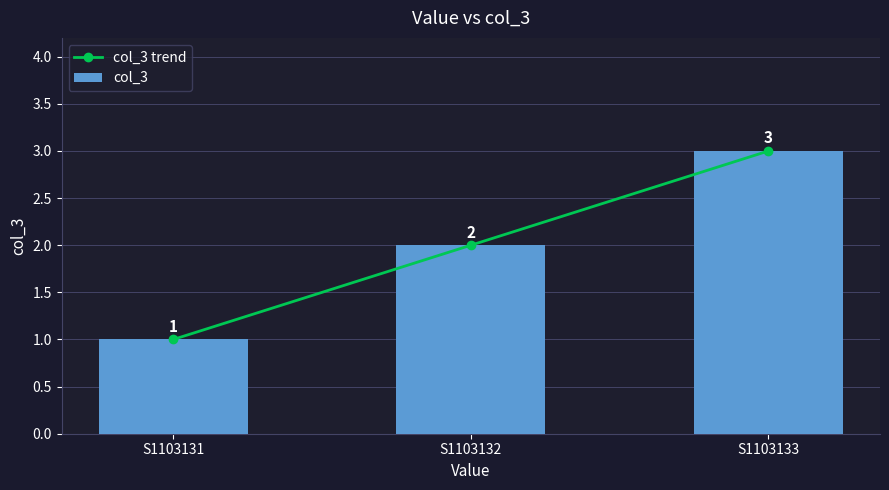

Where does the col_3 series first go above 2?

S1103133